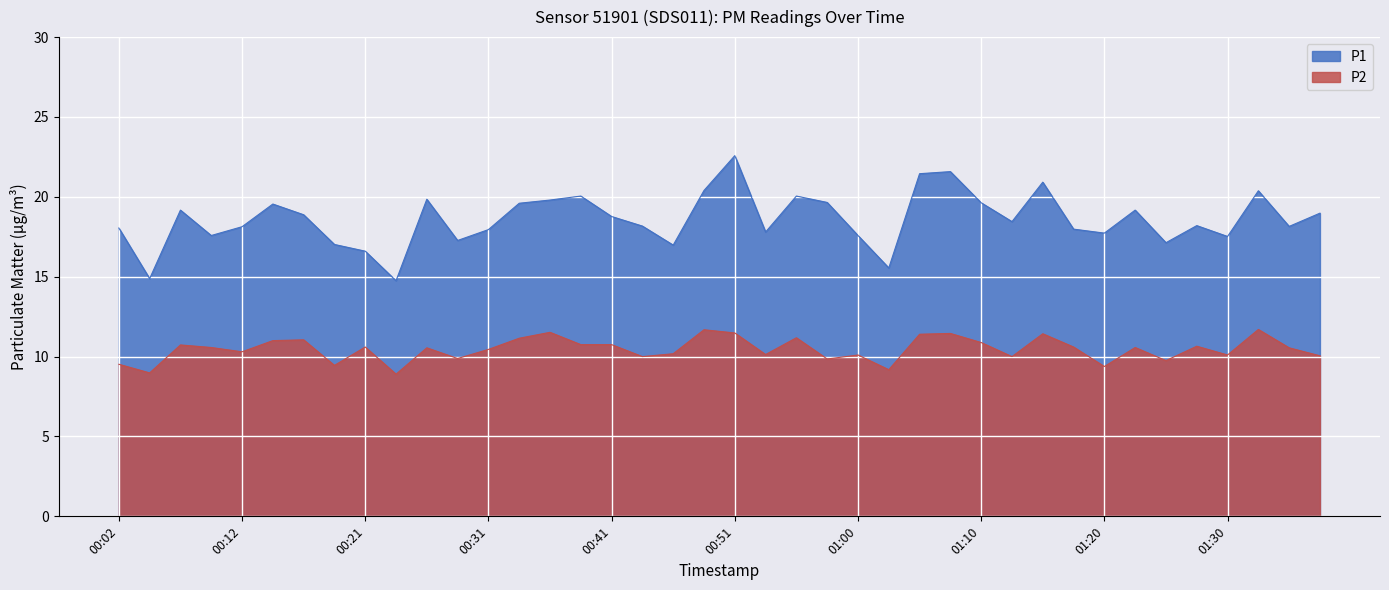

True or false: P1 has a value of 18.4 at 01:13.

True